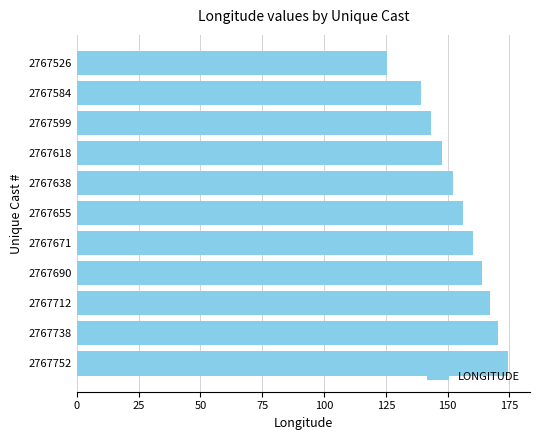

The value at 2767752 is 39.3. True or false?

False